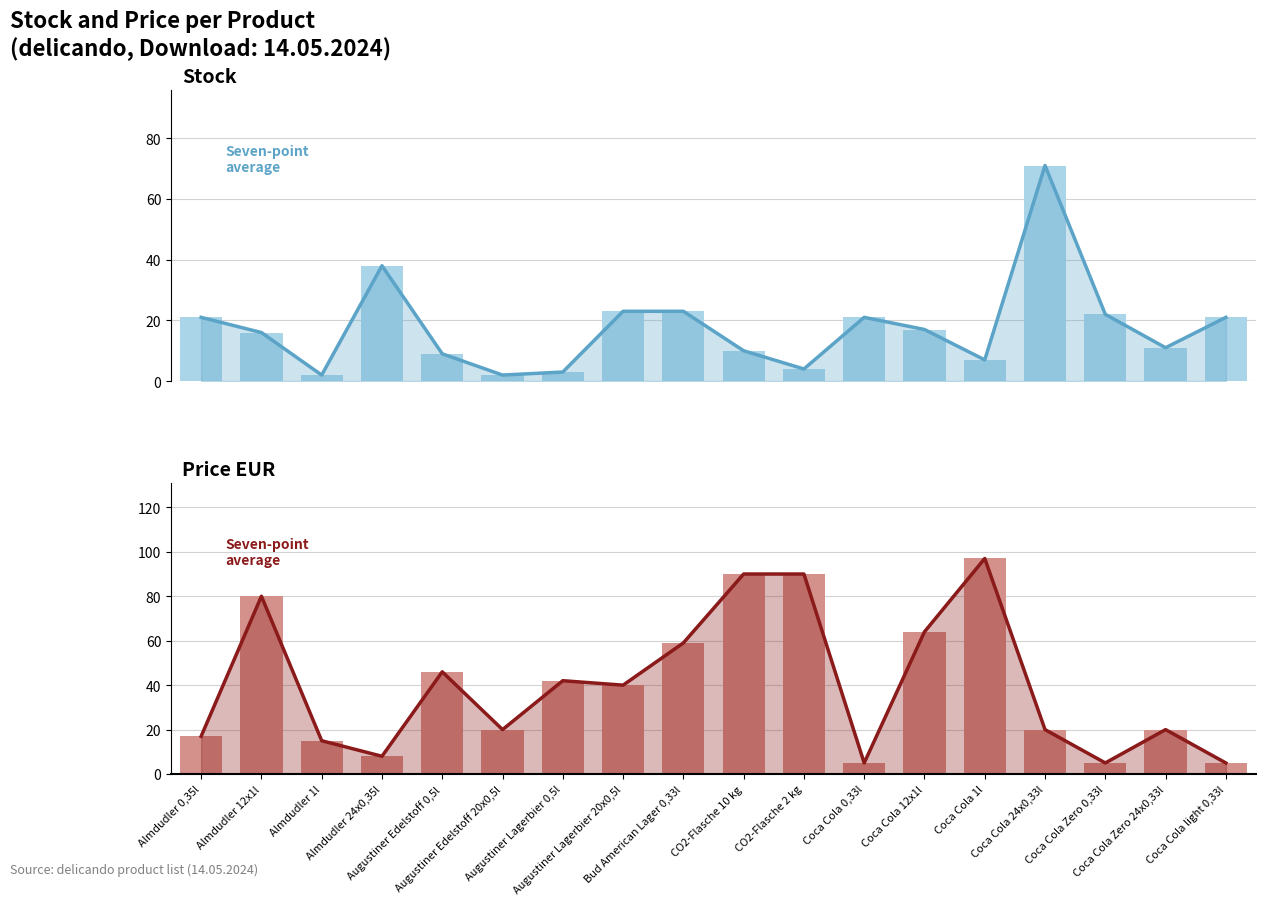

What is the total value across all series at CO2-Flasche 10 kg?

200